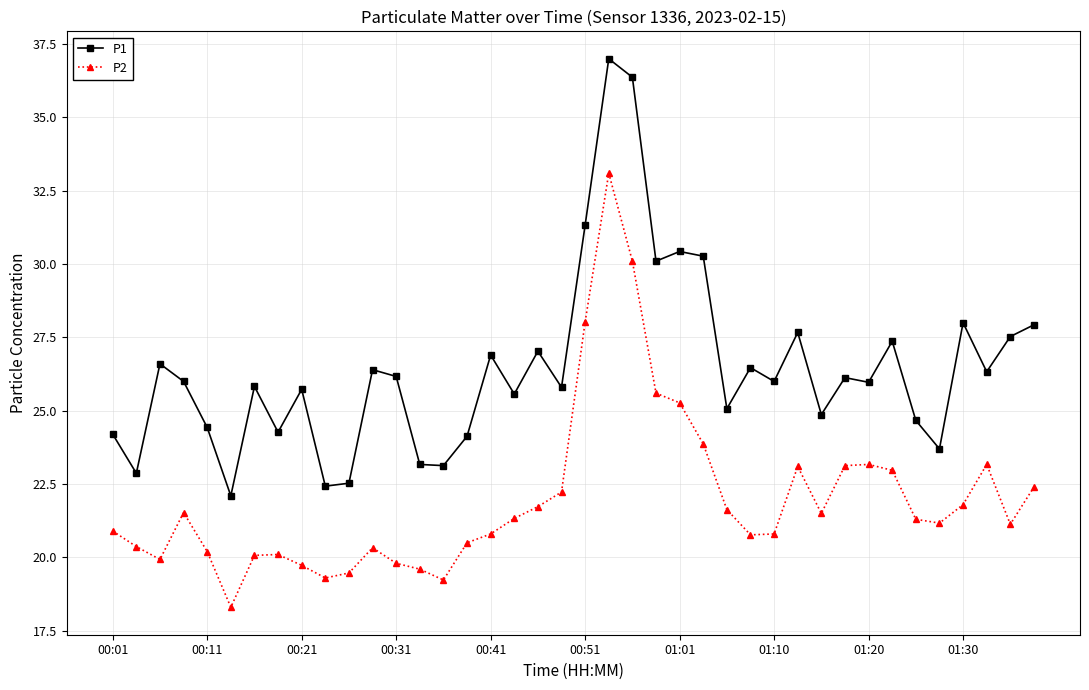

True or false: P1 has more than 2 interior local peaks.

True